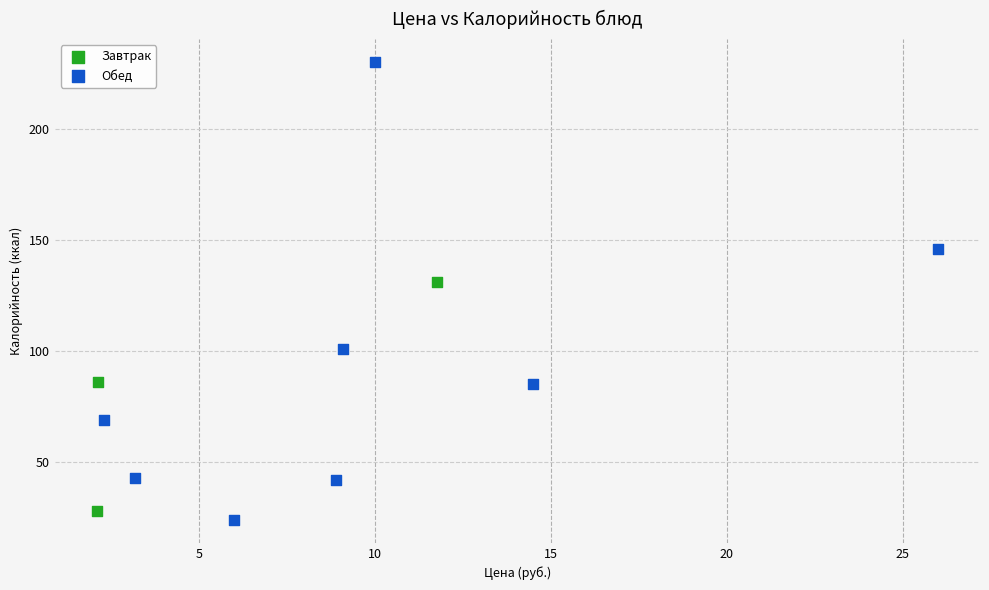

Which series contains the highest Y value?

Обед